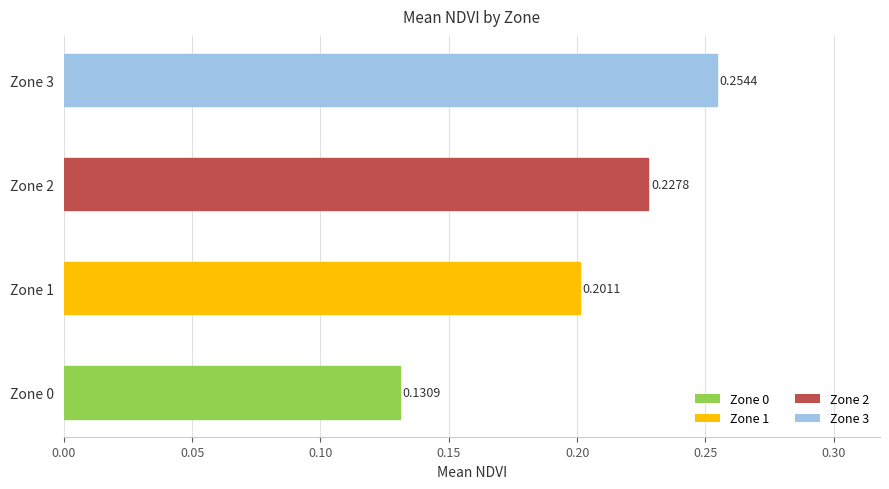

What is the change in value from Zone 0 to Zone 1?

+0.1